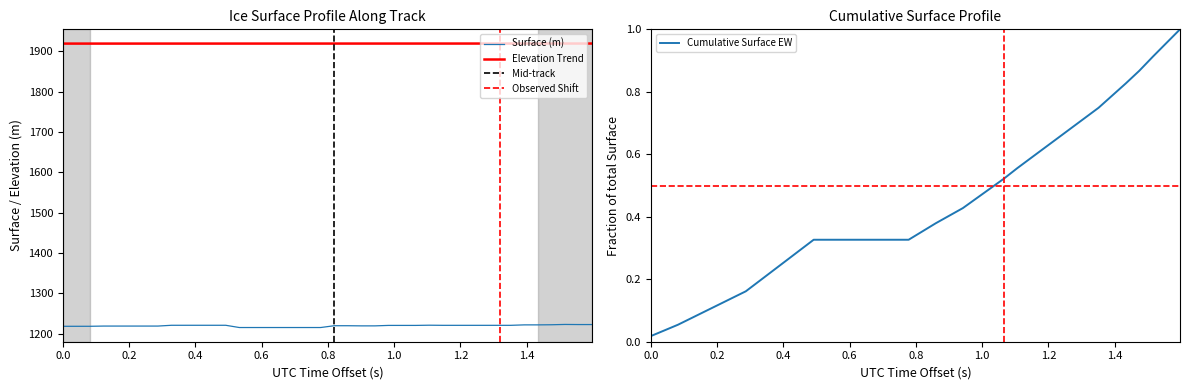

Reading left to right, what are all the values shown in this chart?

ELEVATION: 0.0	0.0	0.1	0.1	0.1	0.1	0.1	0.2	0.2	0.2	0.3	0.3	0.3	0.3	0.3	0.3	0.3	0.3	0.3	0.3	0.4	0.4	0.4	0.4	0.5	0.5	0.5	0.6	0.6	0.6	0.7	0.7	0.7	0.7	0.8	0.8	0.9	0.9	1.0	1.0
SURFACE: 1218.7	1218.7	1218.7	1219.2	1219.2	1219.2	1219.2	1219.2	1221.2	1221.2	1221.2	1221.2	1221.2	1215.6	1215.6	1215.6	1215.6	1215.6	1215.6	1215.6	1220.1	1220.1	1219.7	1219.7	1220.9	1220.9	1220.9	1221.4	1221.1	1221.1	1221.1	1221.1	1221.1	1221.1	1222.2	1222.2	1222.5	1223.2	1223.0	1223.0